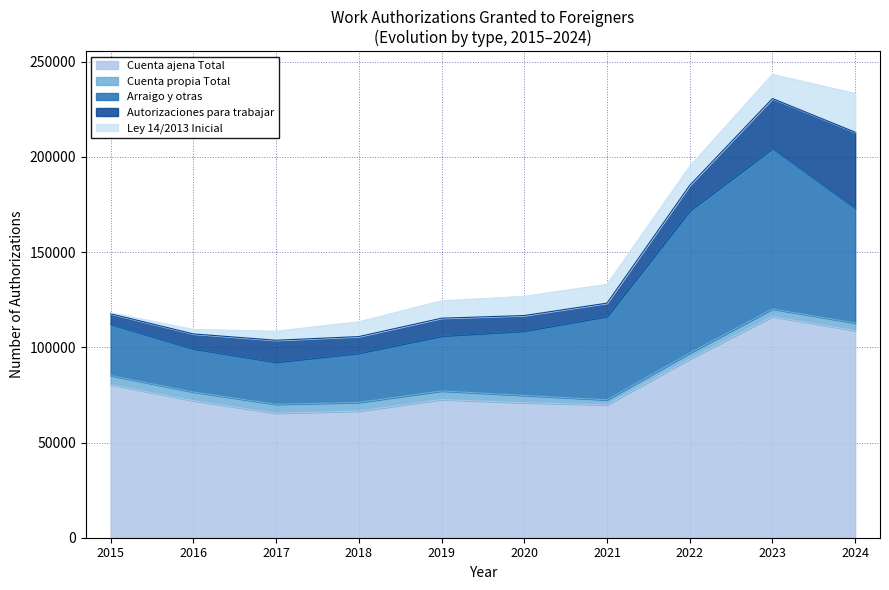

At which category does Arraigo y otras reach its first local valley?

2017